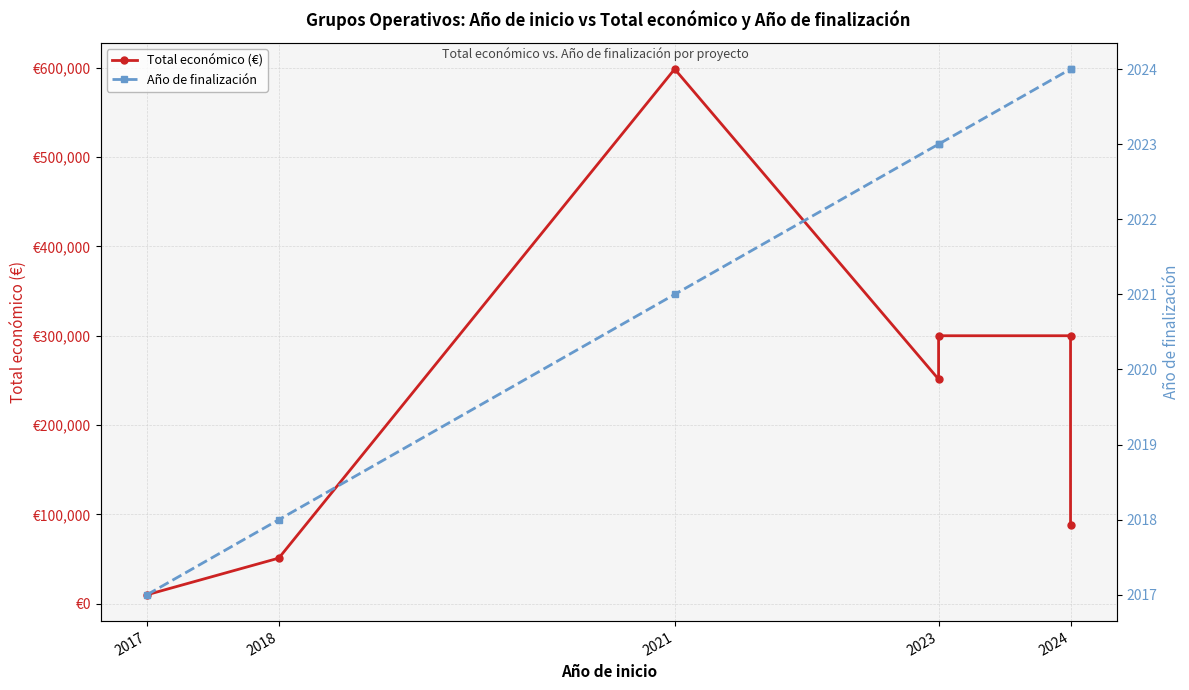

What position from the right is 2021?

5